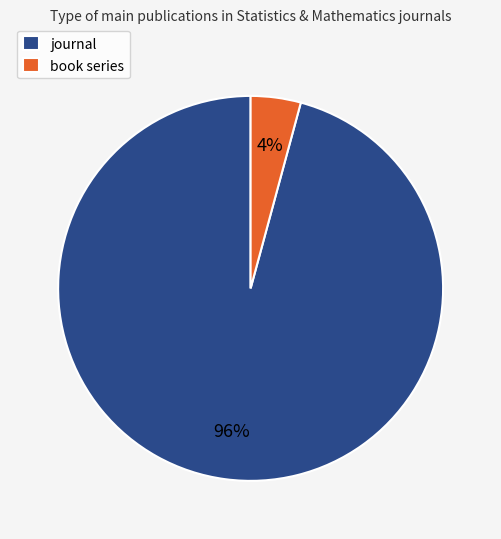

Is journal the majority of the pie?

Yes